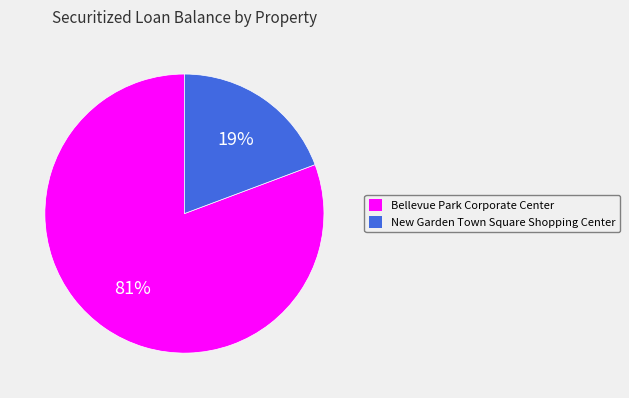

Which slice is the largest?

Bellevue Park Corporate Center